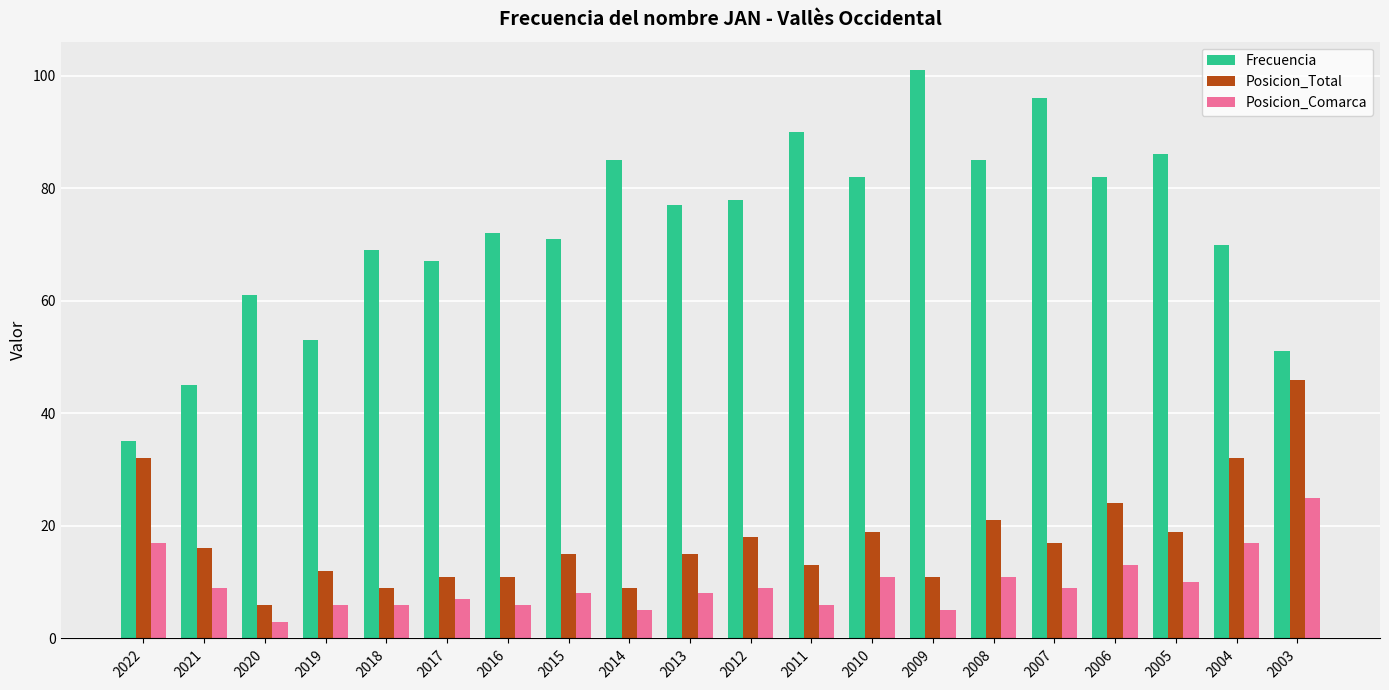

What is the smallest value displayed?

3